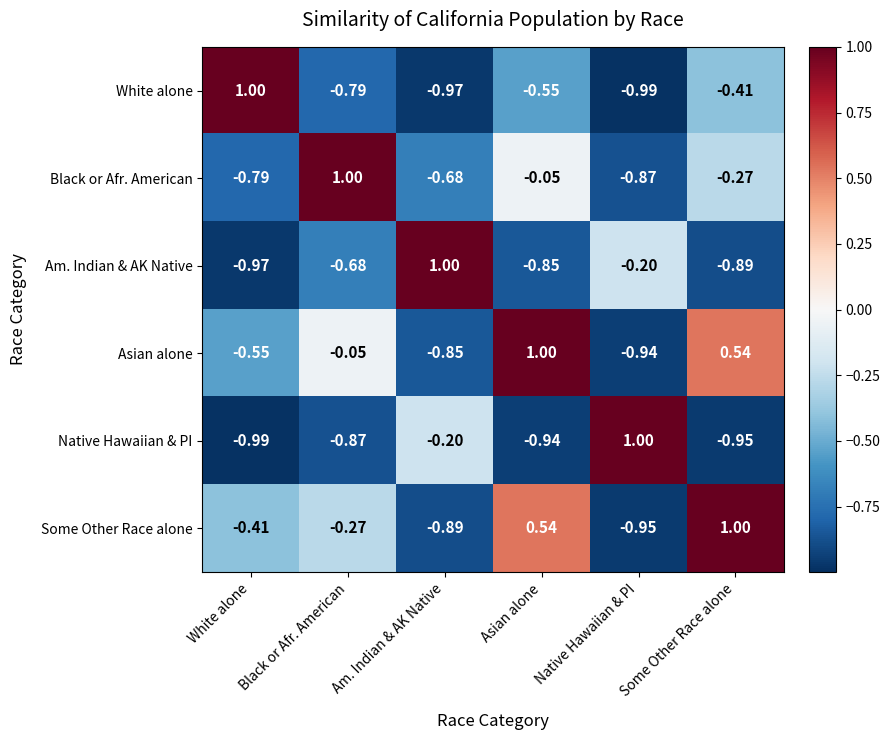

List the labels in order of Asian alone value, largest first.

Asian alone, Some Other Race alone, Black or Afr. American, White alone, Am. Indian & AK Native, Native Hawaiian & PI